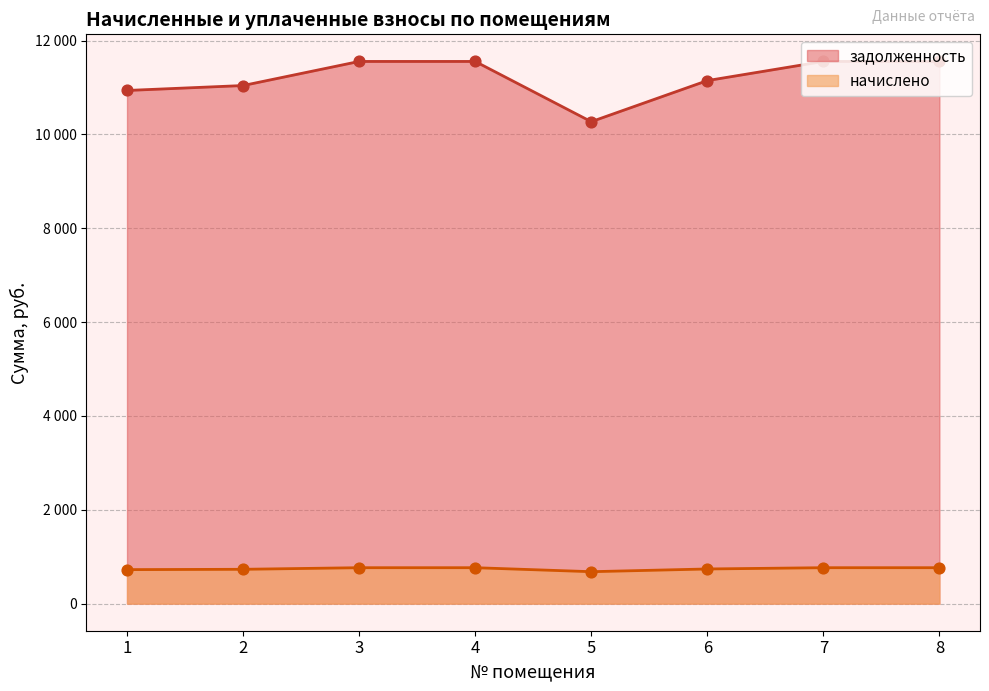

What are all the series names shown in the legend?

задолженность, начислено